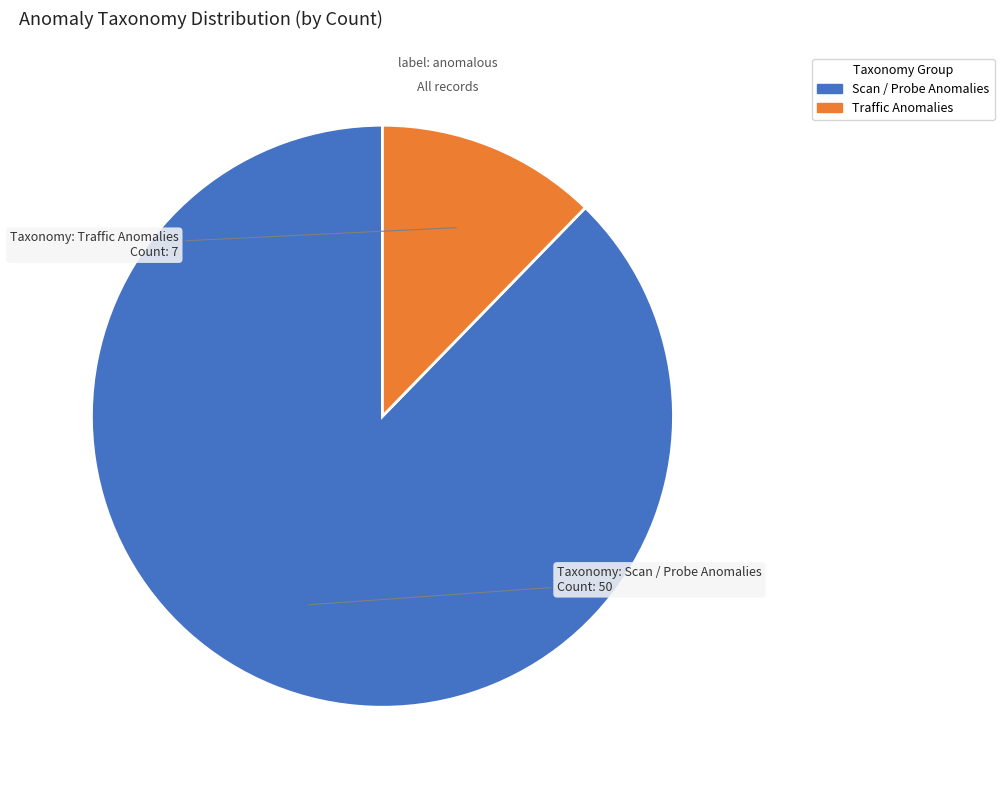

Is there a majority slice in this chart?

Yes